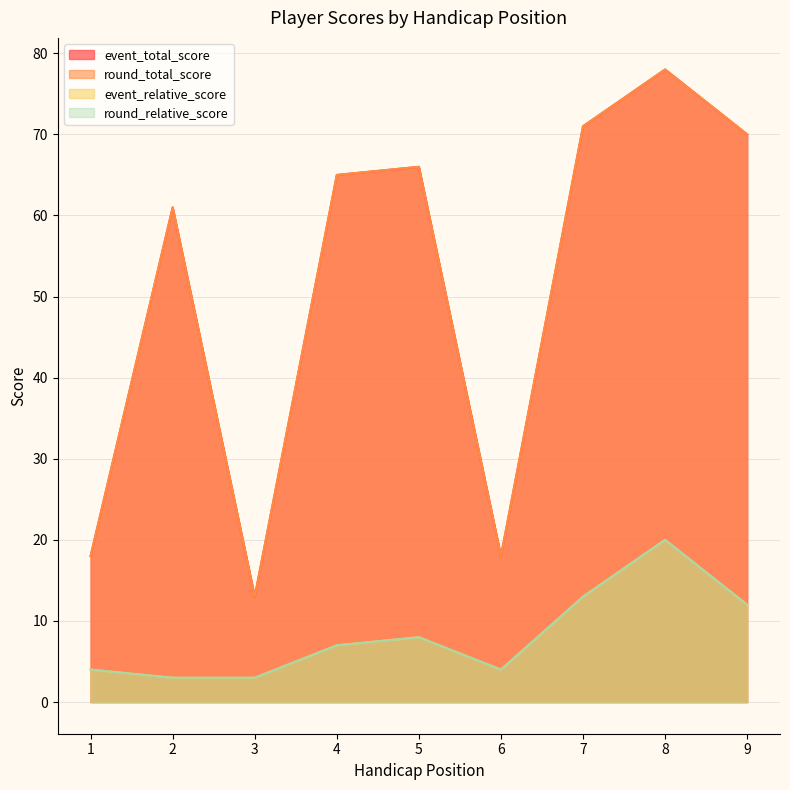

Which series has the largest total across all categories?

event_total_score